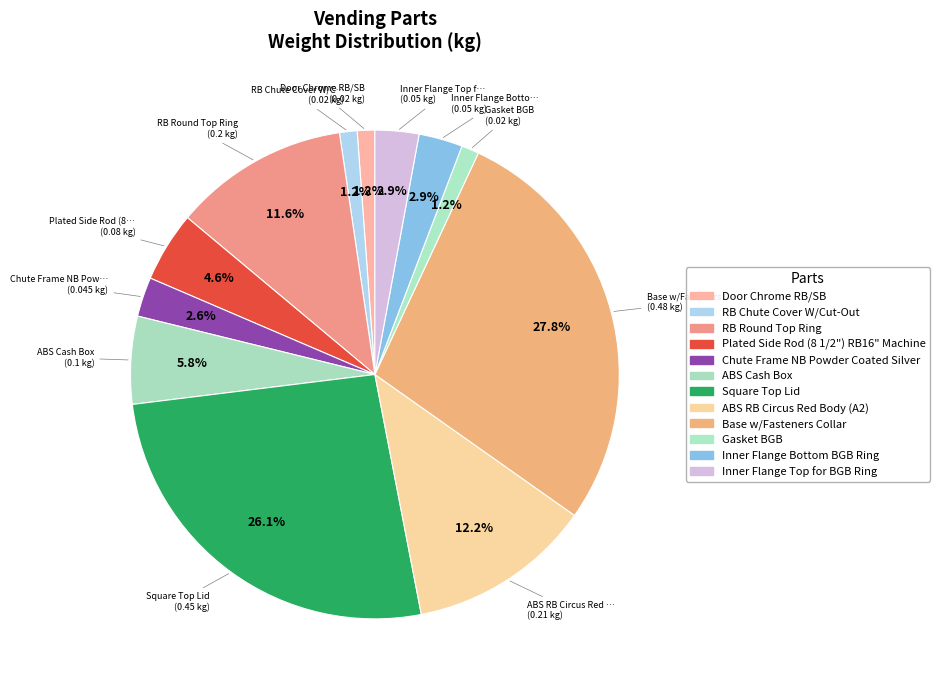

Is there any slice that represents more than half of the pie?

No